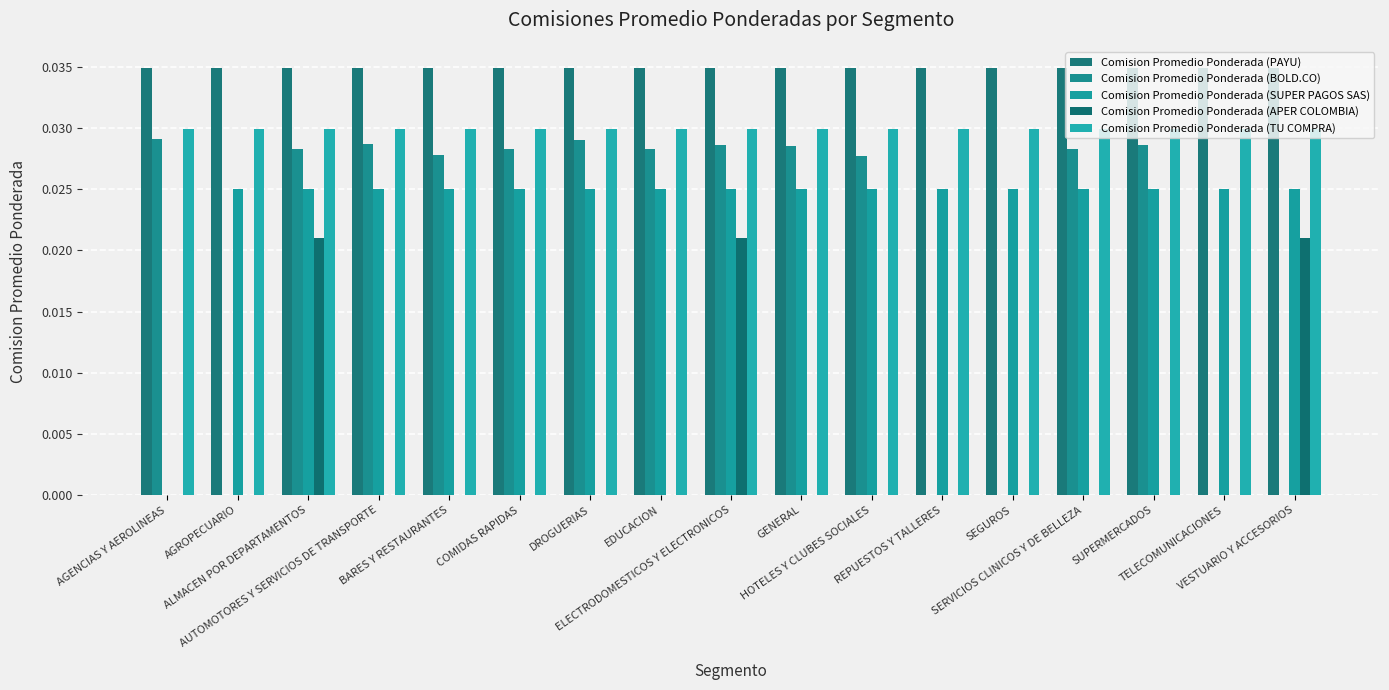

Are the bars horizontal?

No